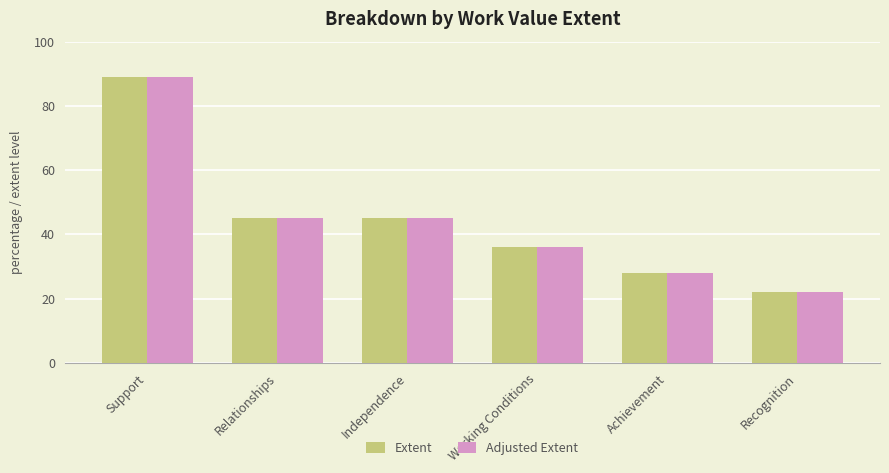

What is the lowest value of the Extent series?

22